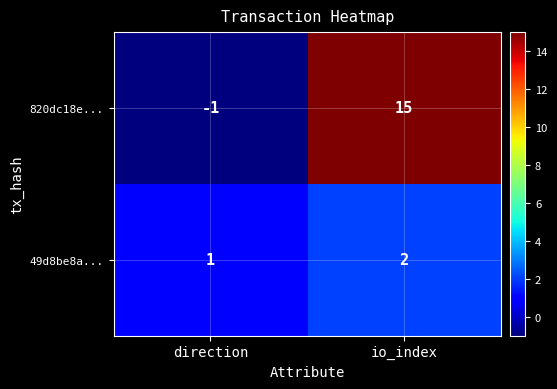

Count the number of data series in this chart.

2